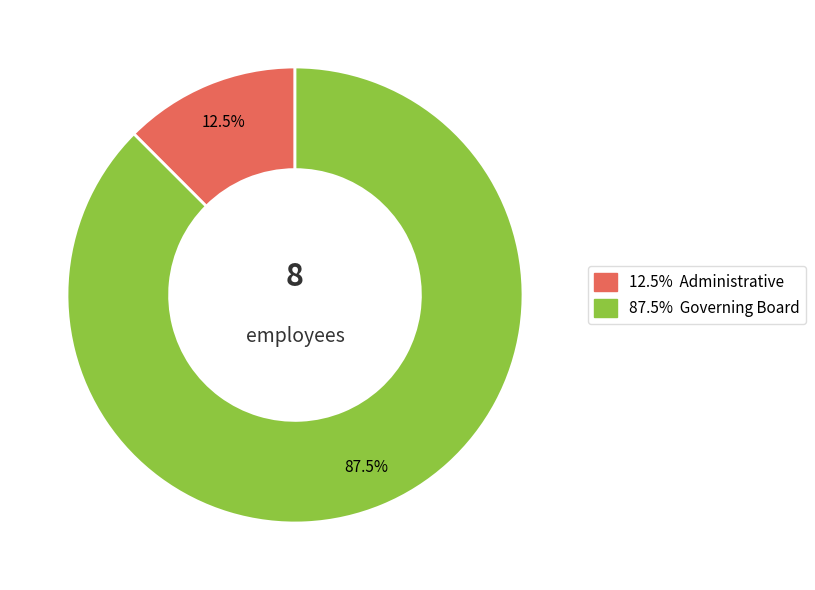

Does any single category account for the majority?

Yes